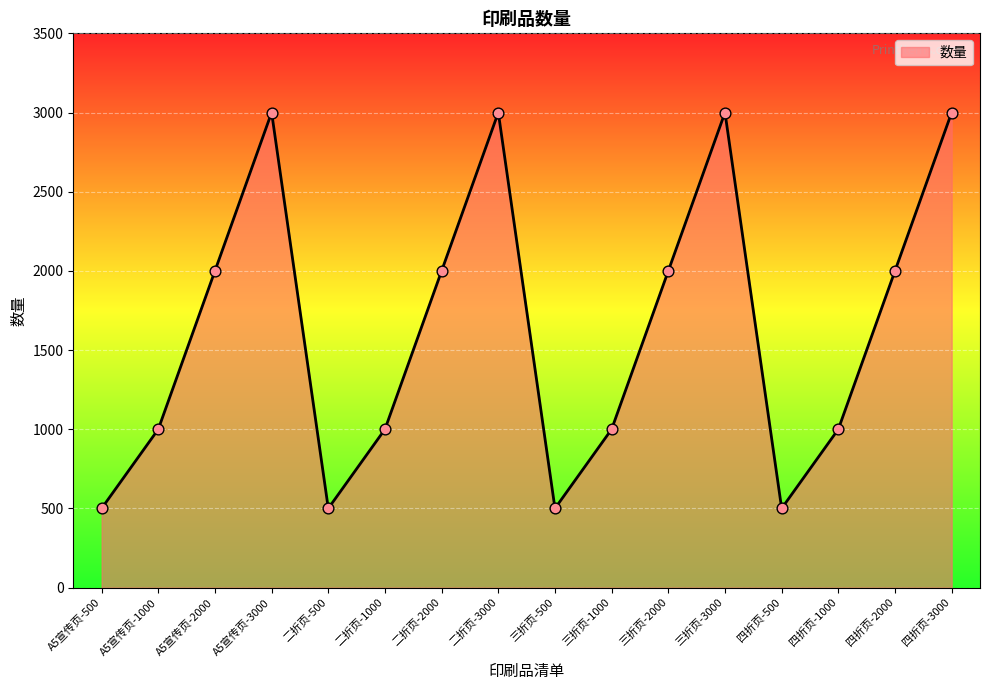

What is the change in value from 二折页-500 to 四折页-1000?

+500